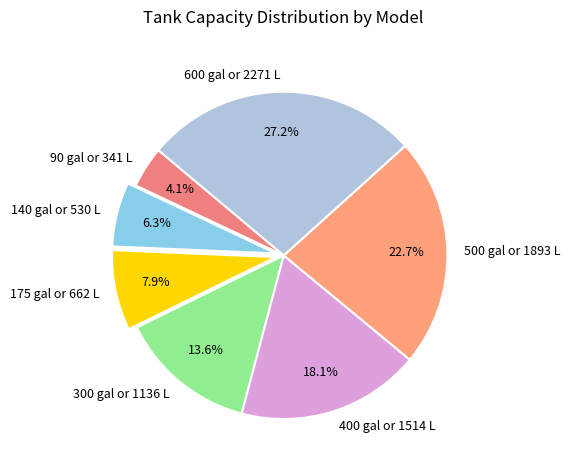

To the nearest percent, what percentage of the pie is 400 gal or 1514 L?

18%